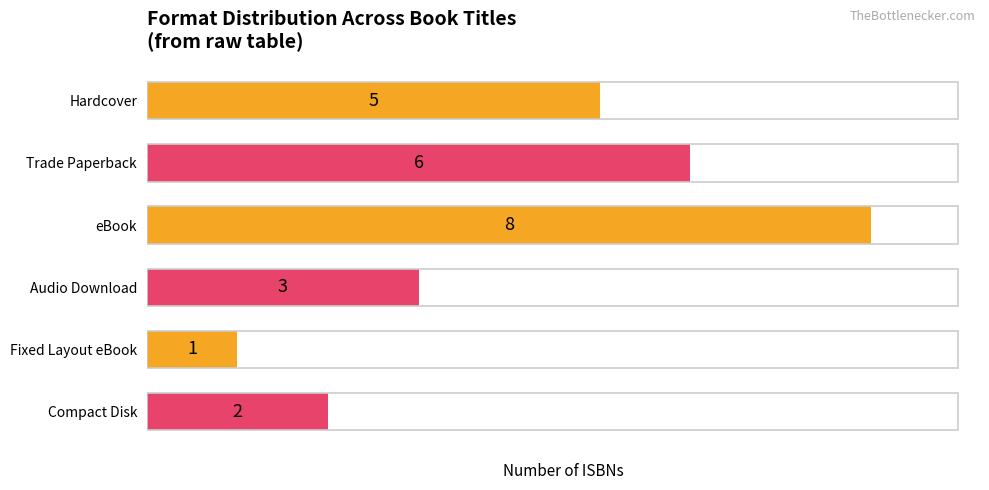

Rank the categories by value from lowest to highest.

Fixed Layout eBook, Compact Disk, Audio Download, Hardcover, Trade Paperback, eBook